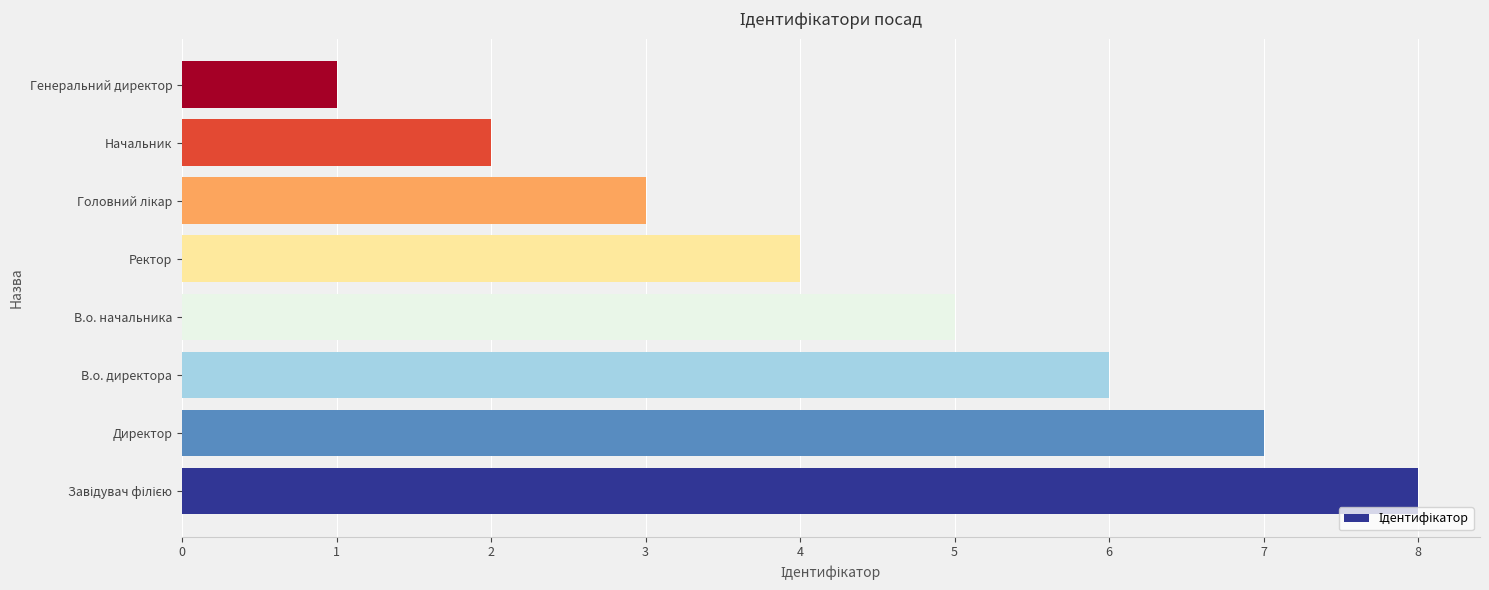

At which label is the value closest to 4?

Ректор